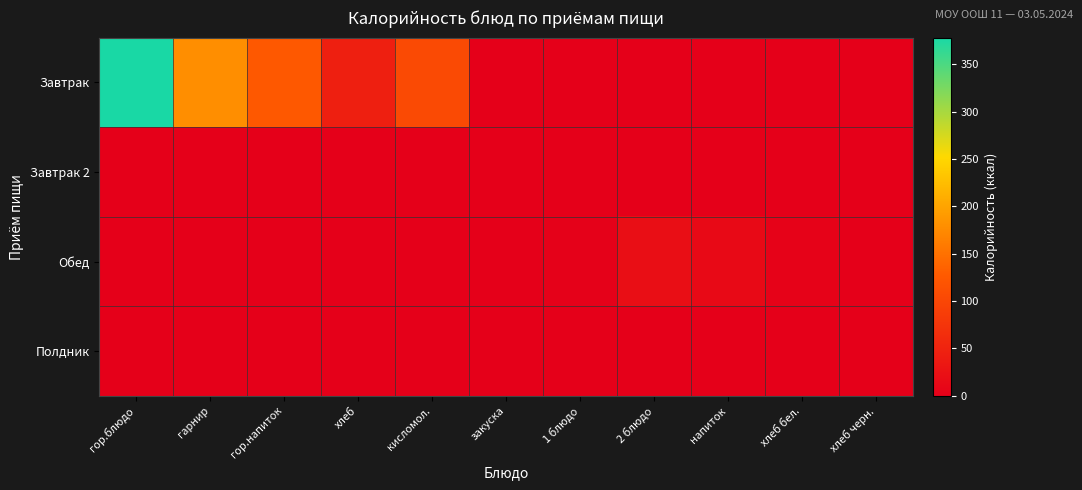

Which series has the widest spread of values?

Завтрак